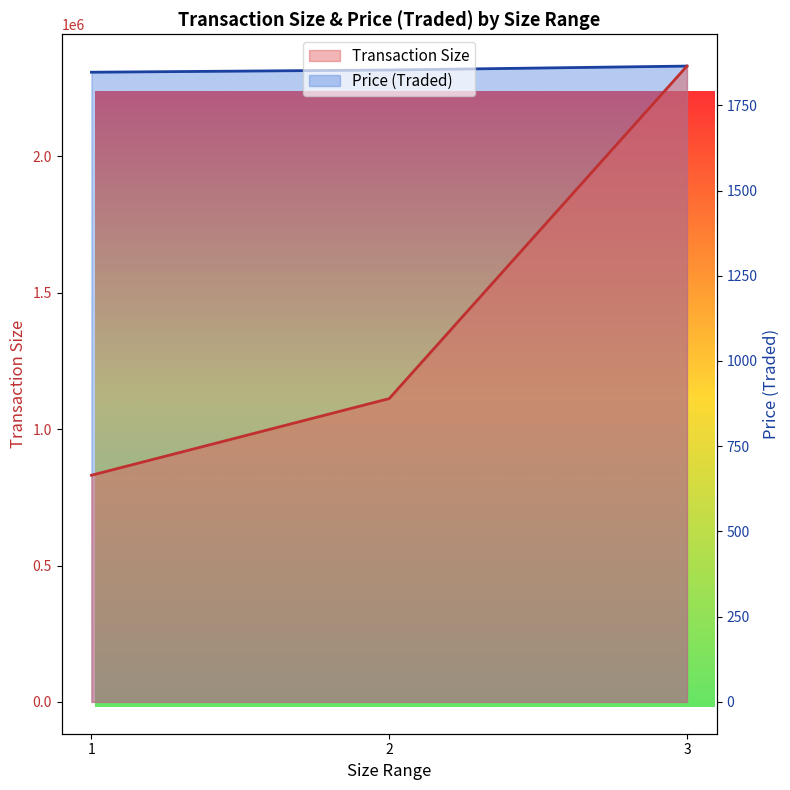

How many data points in Price (Traded) are above 1853?

2